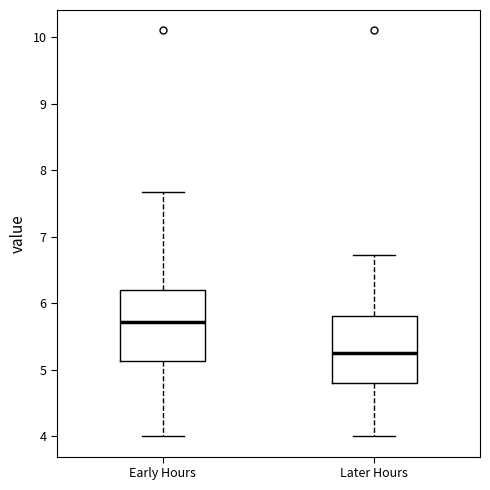

Which box's median line is the highest?

Early Hours